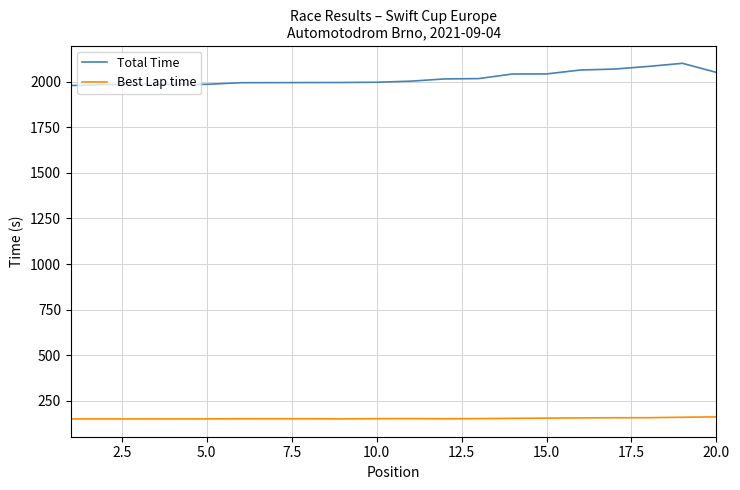

List the series in order of their peak value, lowest first.

Best Lap time, Total Time